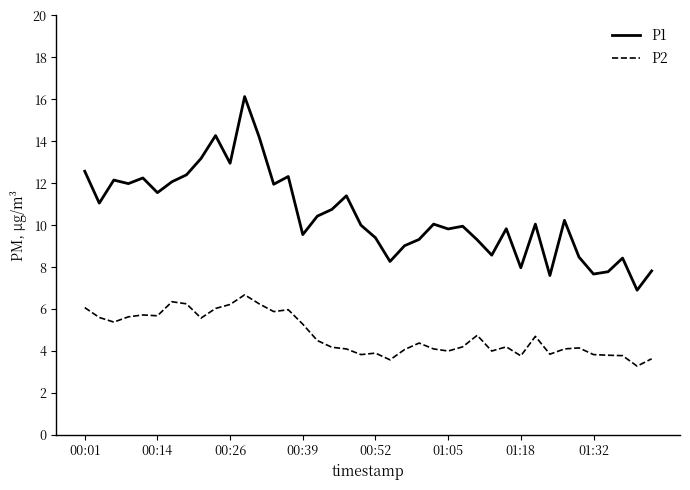

True or false: P1 and P2 intersect in this chart.

False